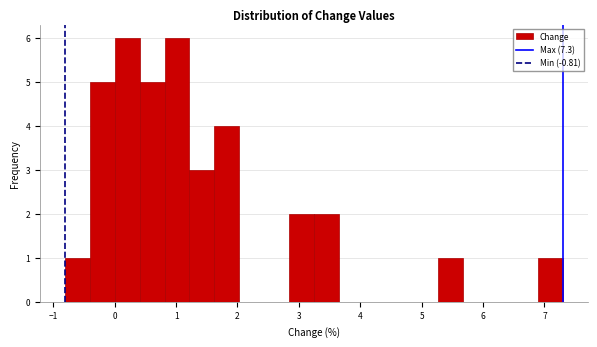

Reading left to right, transcribe this chart: for each bar, give the range it covers on the x-axis and its height. Neither the bar edges nor the heights are printed on the chart, so give them approximately, as read against the axes.

-0.8 to -0.4: 1
-0.4 to 0.0: 5
0.0 to 0.4: 6
0.4 to 0.8: 5
0.8 to 1.2: 6
1.2 to 1.6: 3
1.6 to 2.0: 4
2.0 to 2.4: 0
2.4 to 2.8: 0
2.8 to 3.2: 2
3.2 to 3.7: 2
3.7 to 4.1: 0
4.1 to 4.5: 0
4.5 to 4.9: 0
4.9 to 5.3: 0
5.3 to 5.7: 1
5.7 to 6.1: 0
6.1 to 6.5: 0
6.5 to 6.9: 0
6.9 to 7.3: 1